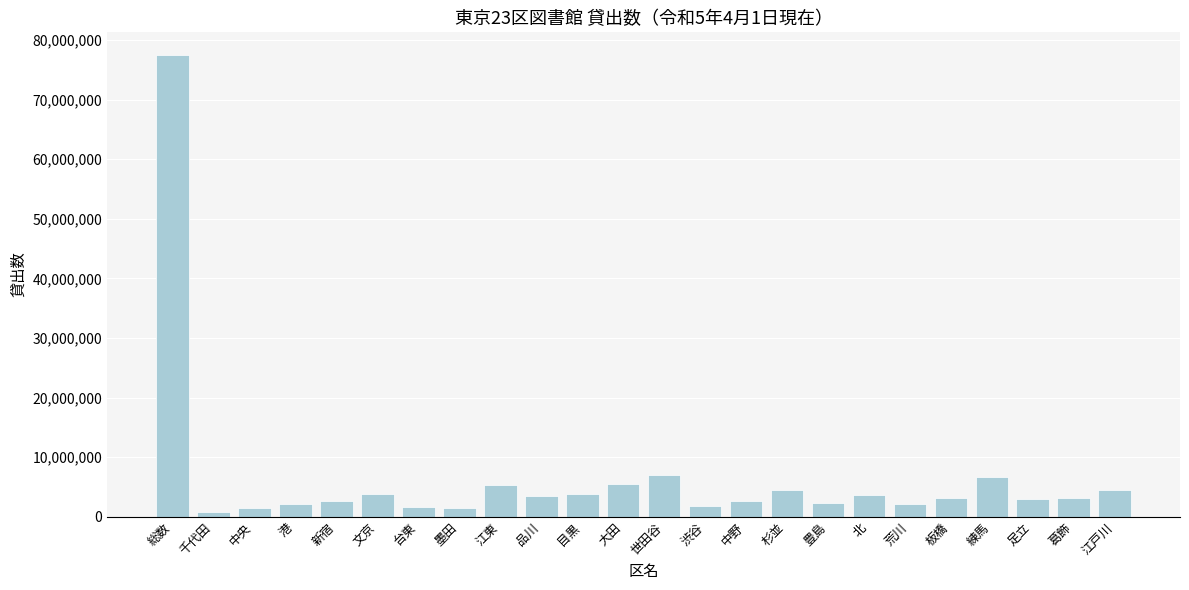

What is the label of the 7th bar from the left?

台東